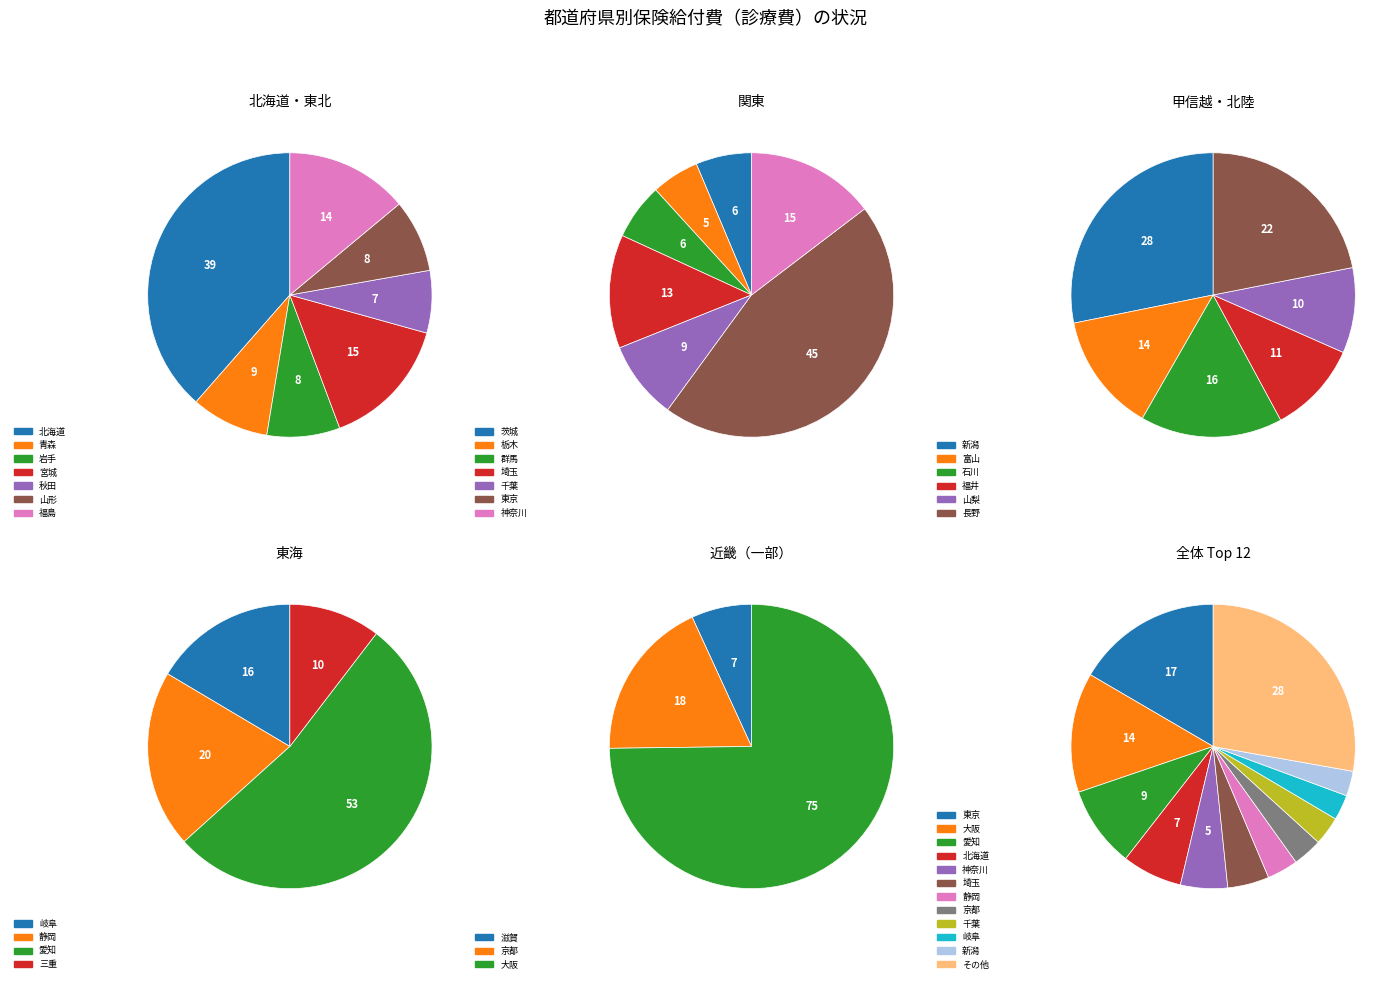

Count the number of slices in the pie.

27